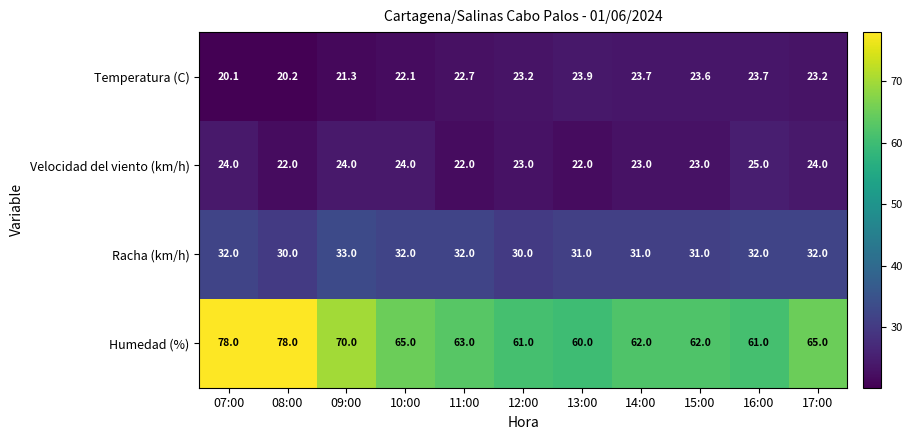

What is the spread (max minus min) of values at 07:00?

57.9